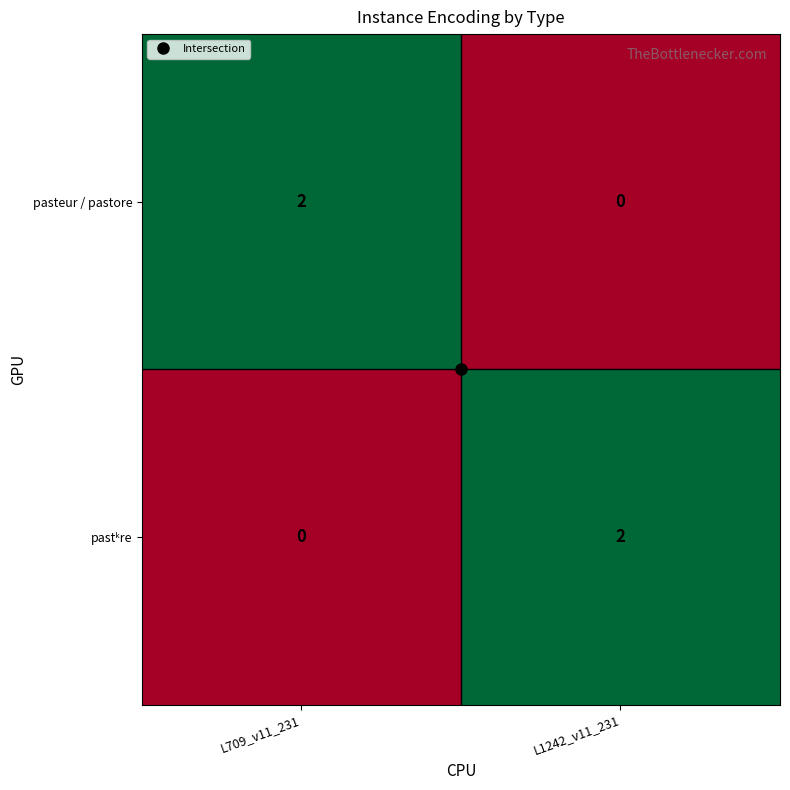

The pasteur / pastore series shows 2 at L709_v11_231. True or false?

True